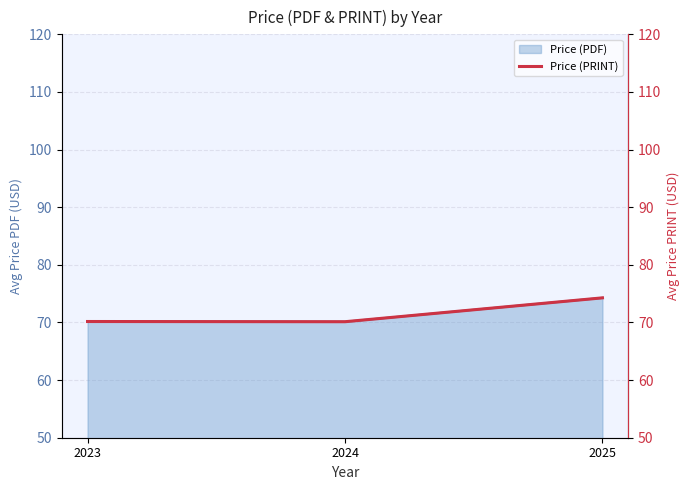

The chart shows a value of 70.2 at 2023. True or false?

True